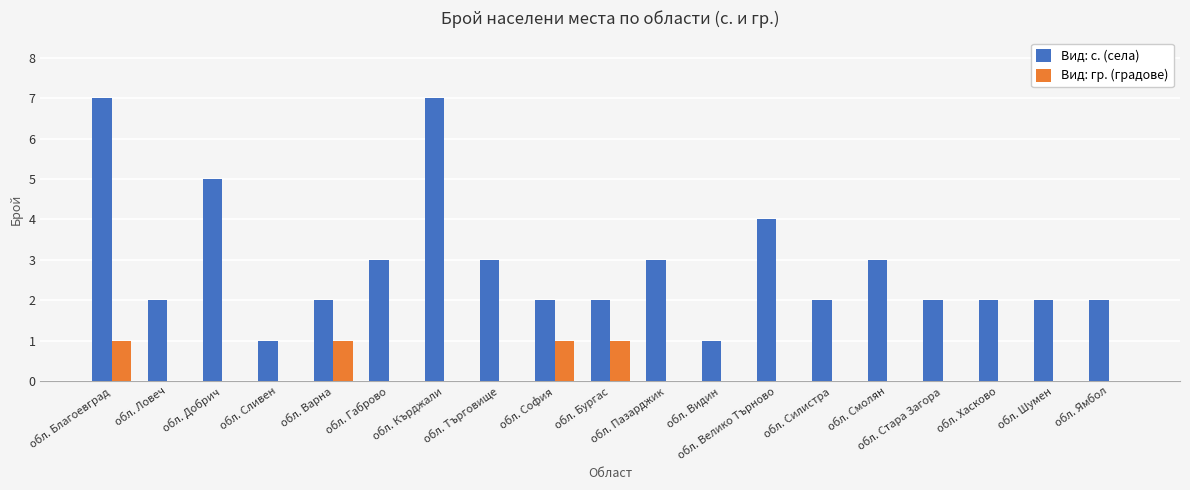

What are all the series names shown in the legend?

Вид: с. (села), Вид: гр. (градове)